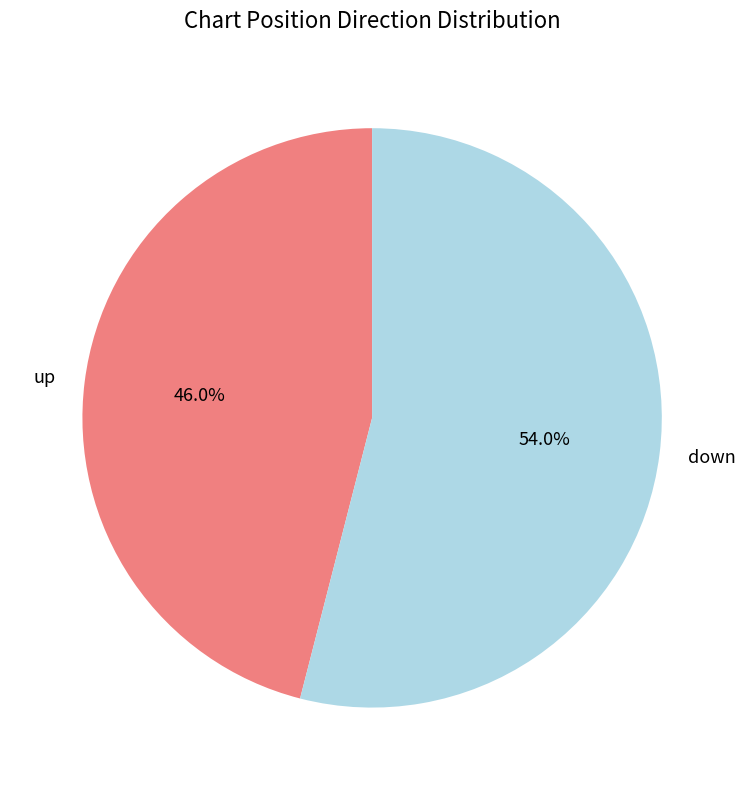

How many segments does this pie chart have?

2